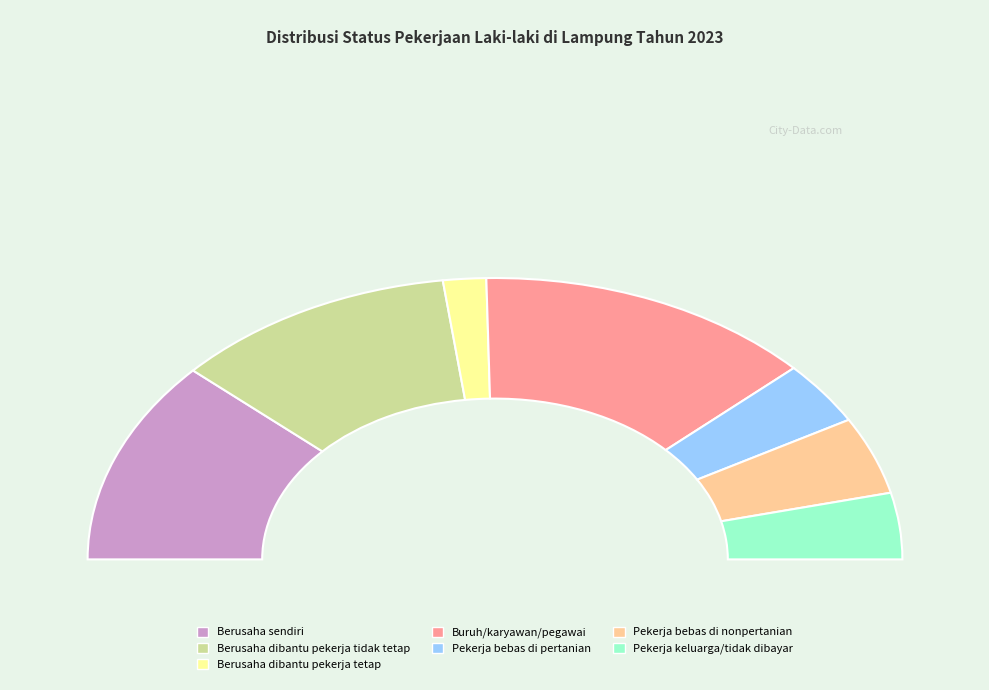

Does any single category account for the majority?

No